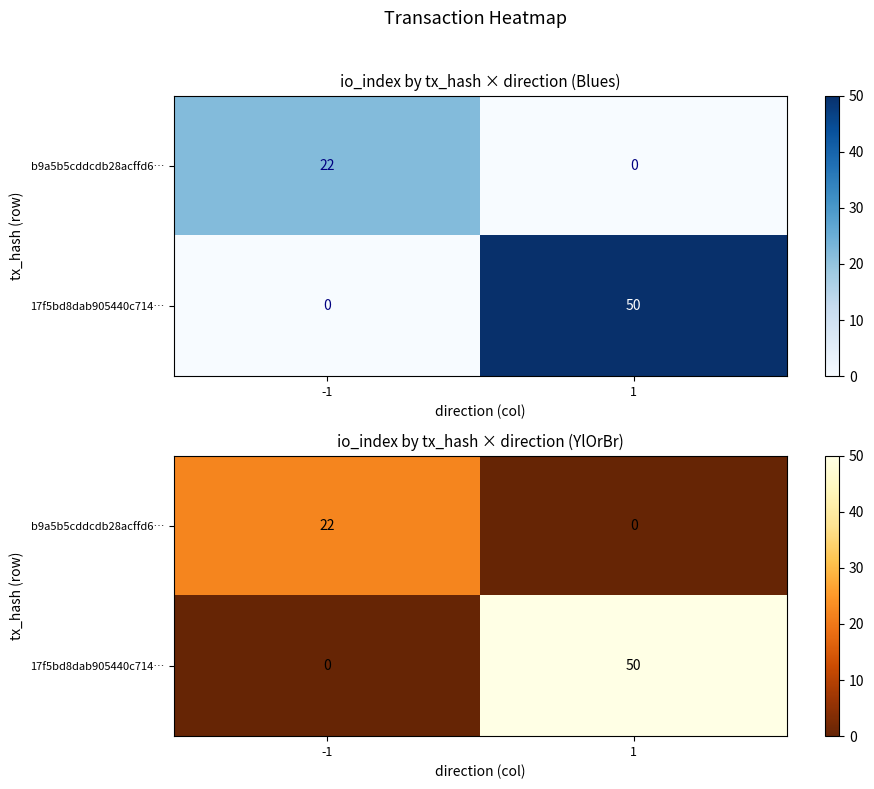

How many b9a5b5cddcdb28acffd6… values are between 0 and 22?

2